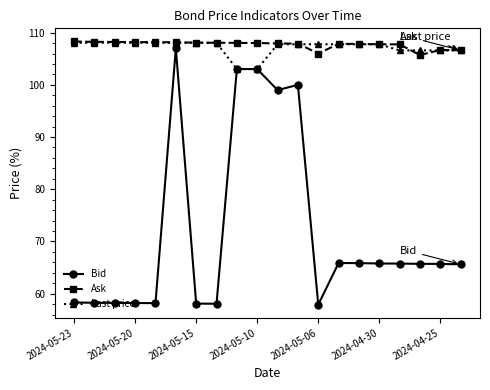

True or false: Bid has more than 2 points higher than both neighbors.

True